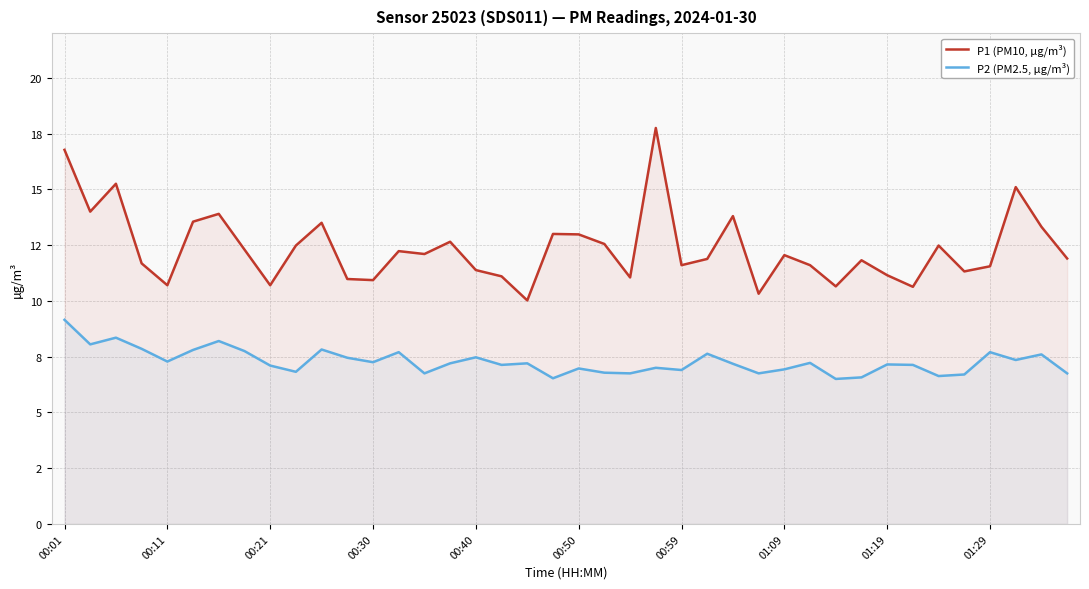

What is the approximate value of P1 (PM10, µg/m³) at 39?

11.9